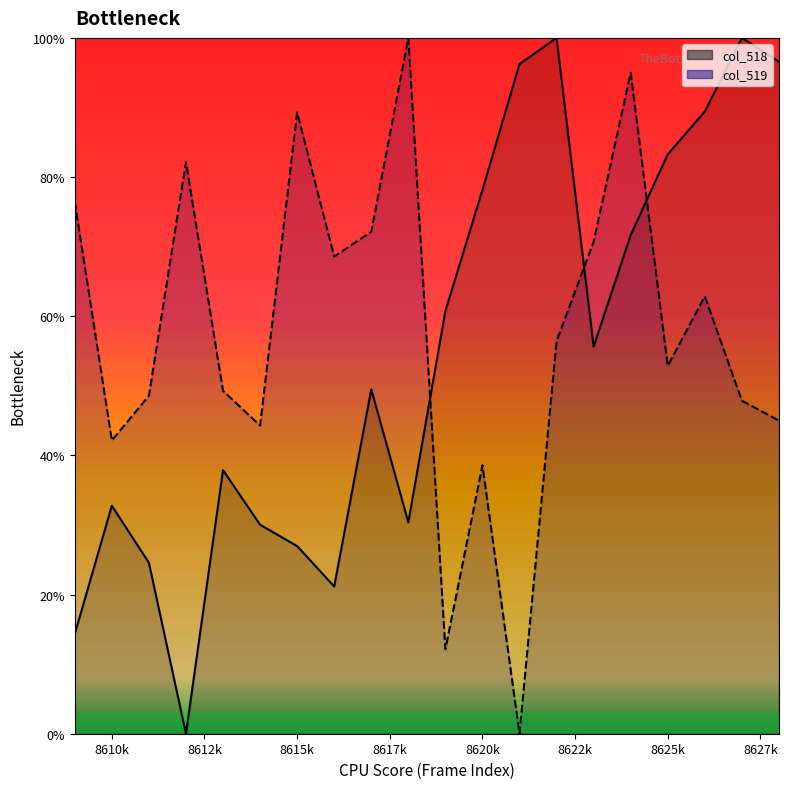

True or false: col_519 (line) has more than 1 points higher than both neighbors.

True